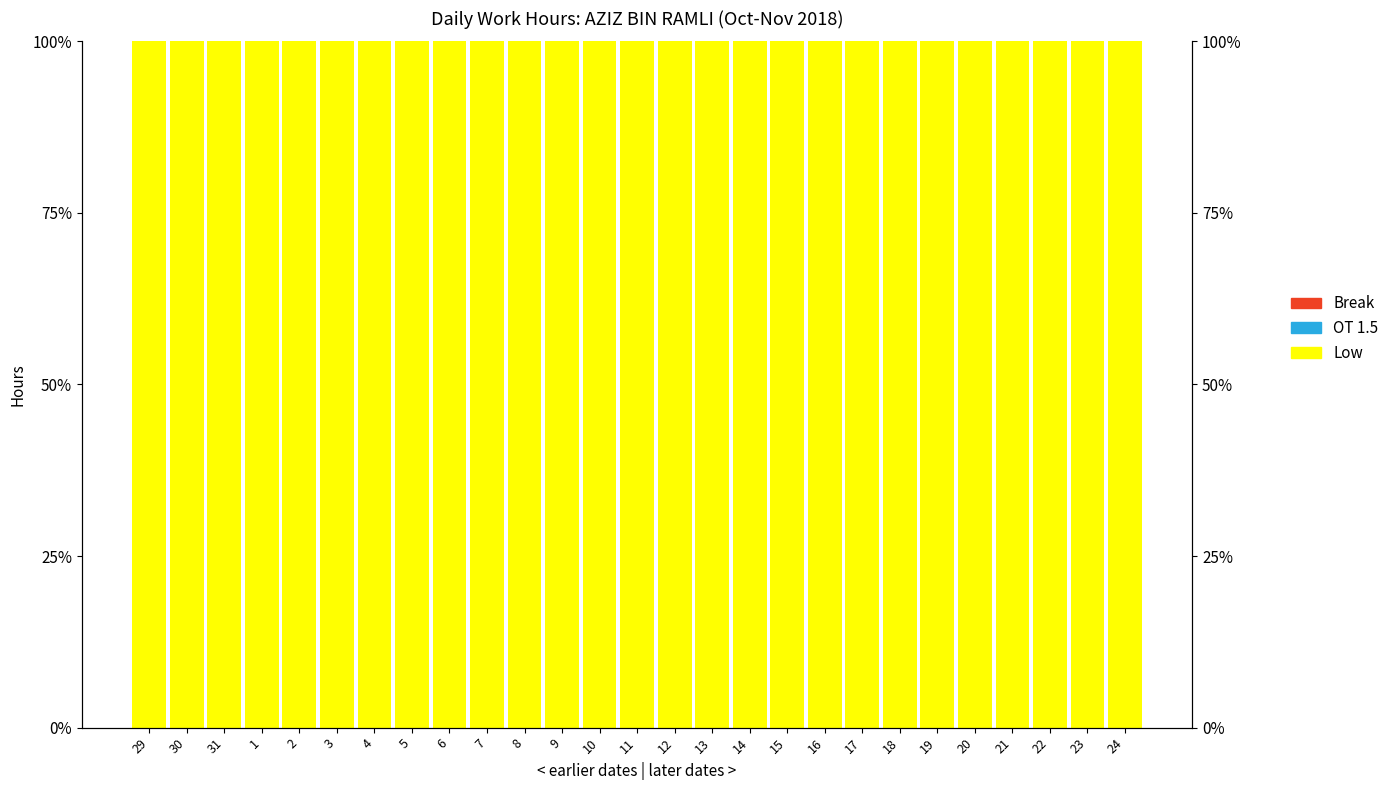

How many bars are there in each group?

3